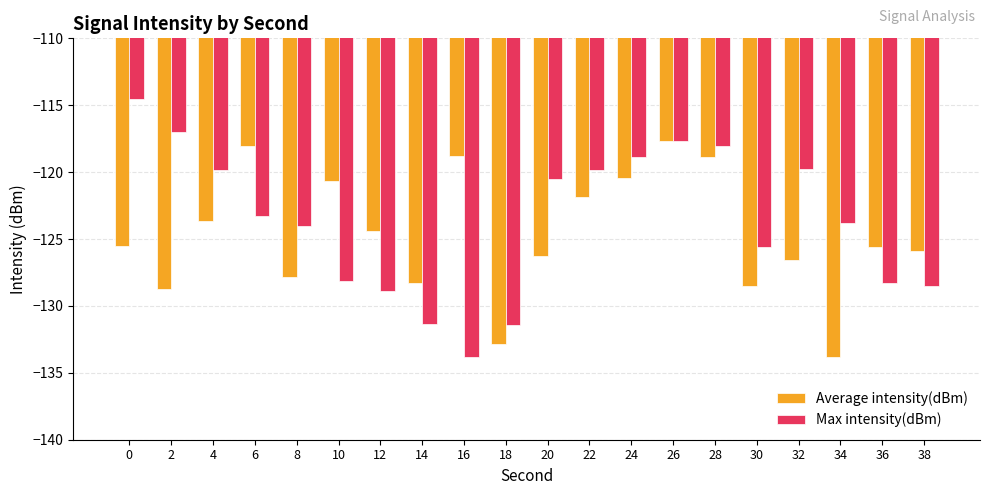

At which category is the sum across all series the highest?

26